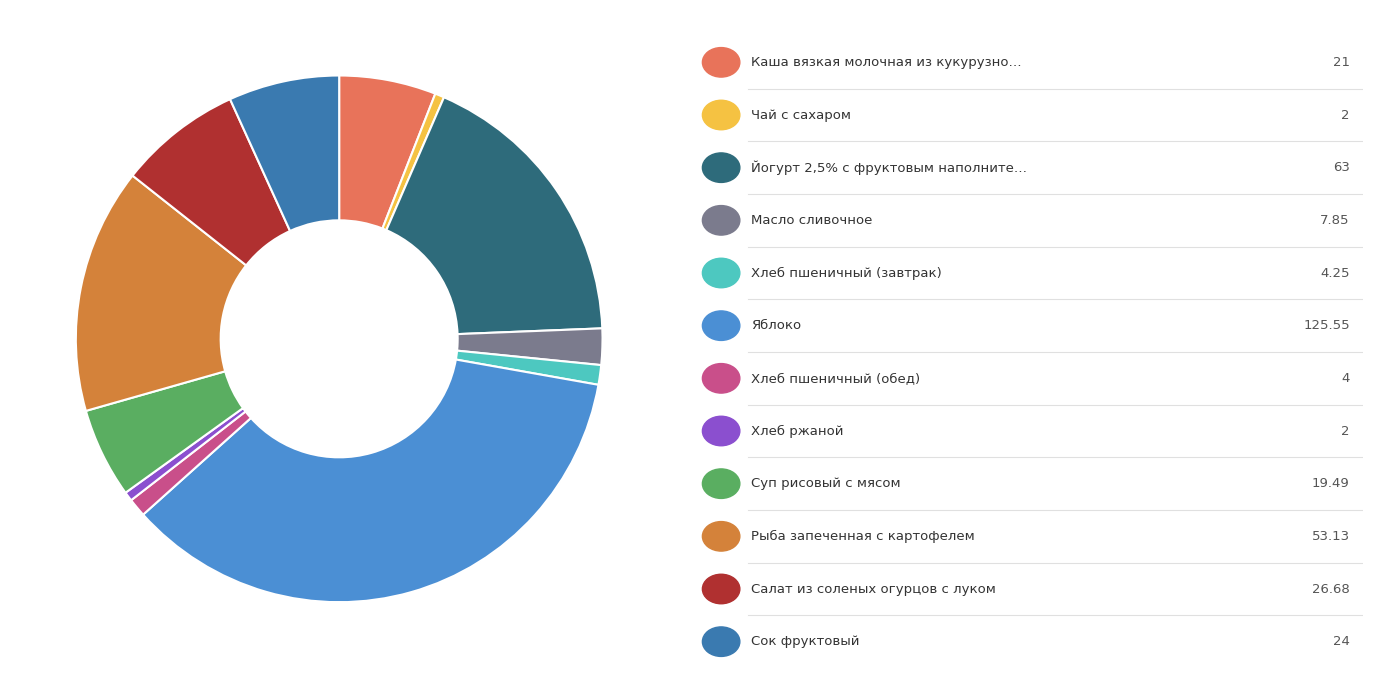

Is there a majority slice in this chart?

No